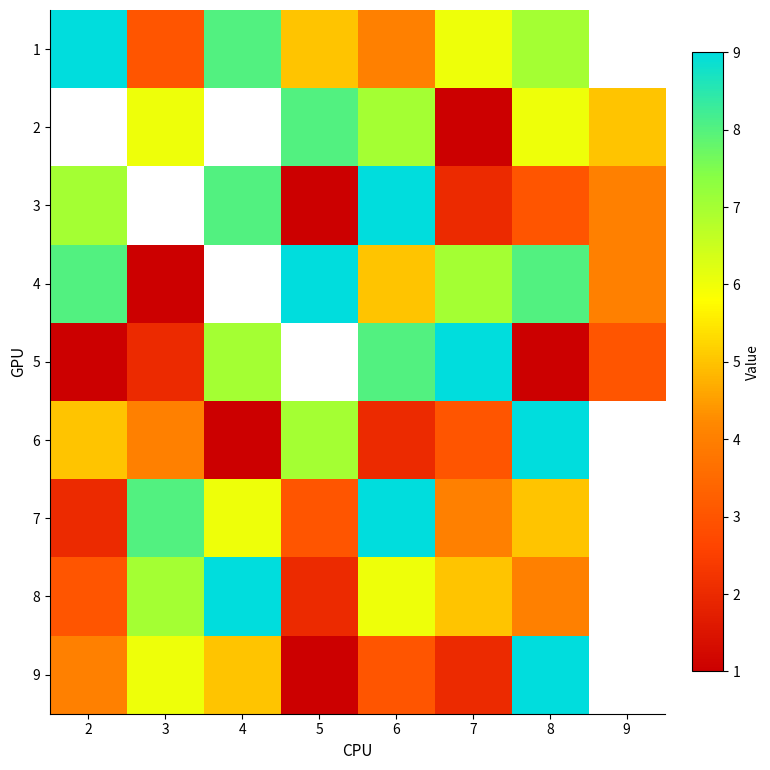

Rank the series at 8 from lowest to highest value.

5, 3, 8, 7, 2, 1, 4, 6, 9